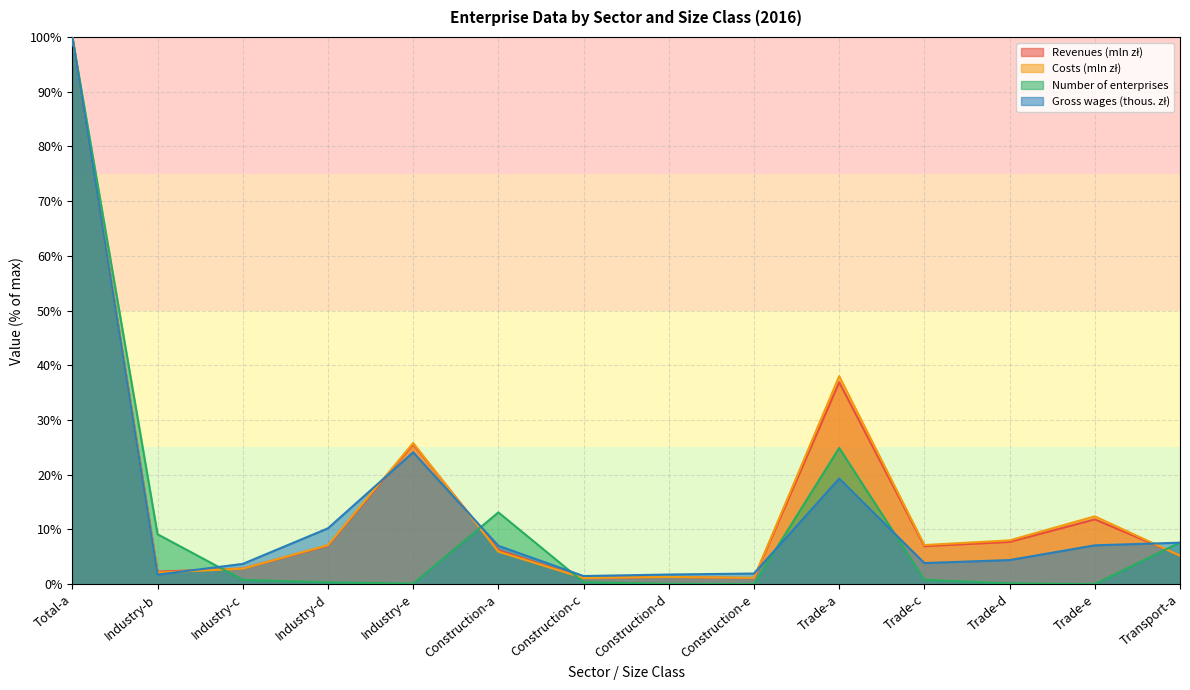

What are all the series names shown in the legend?

Revenues (mln zł), Costs (mln zł), Number of enterprises, Gross wages (thous. zł)